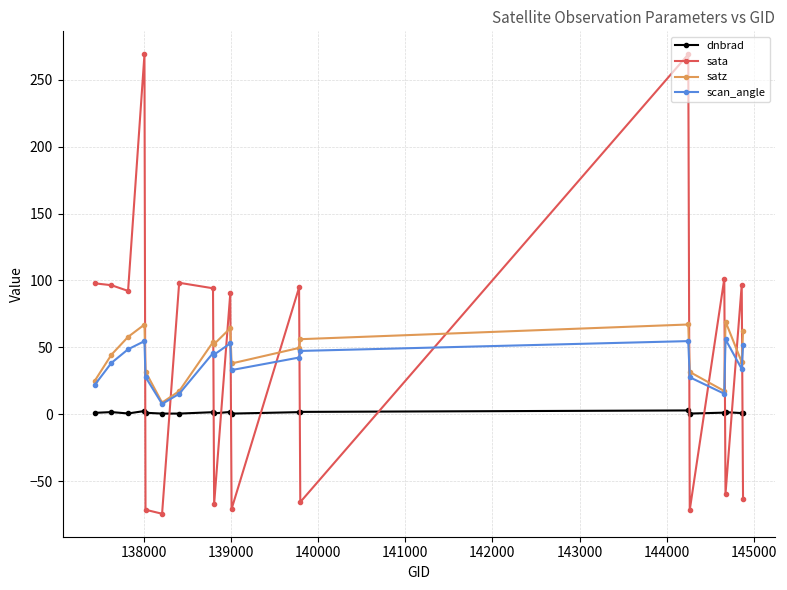

True or false: satz and sata cross at least once.

True